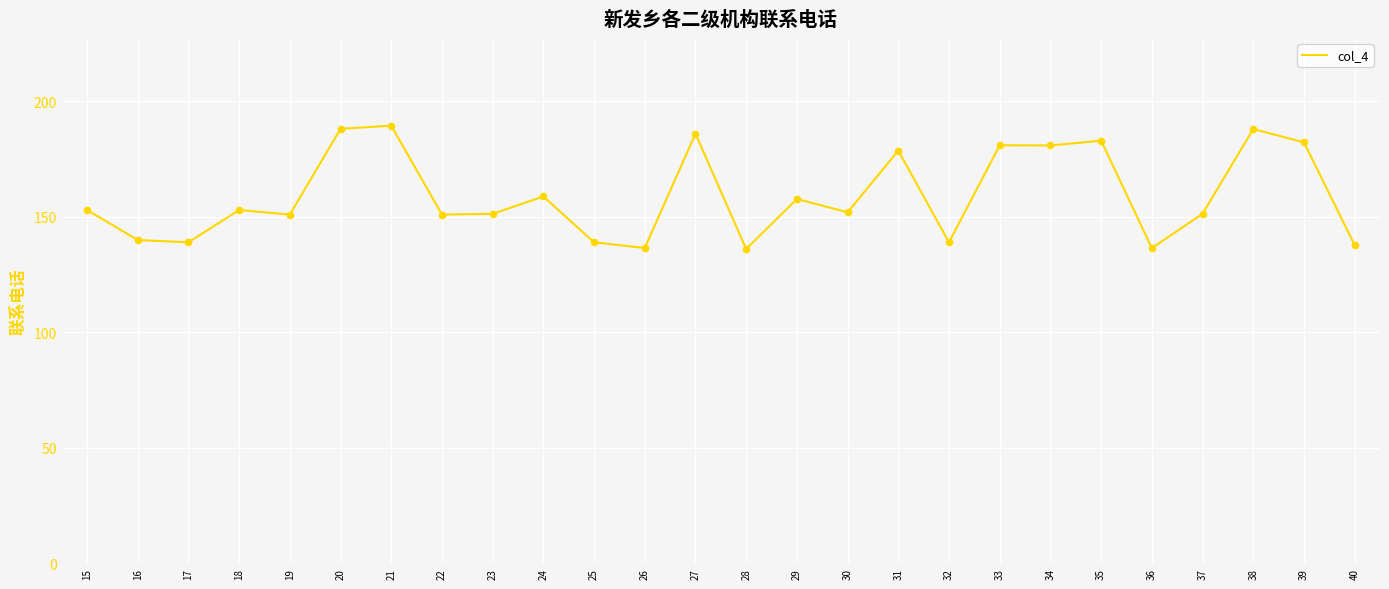

Which has a higher value, 36 or 33?

33